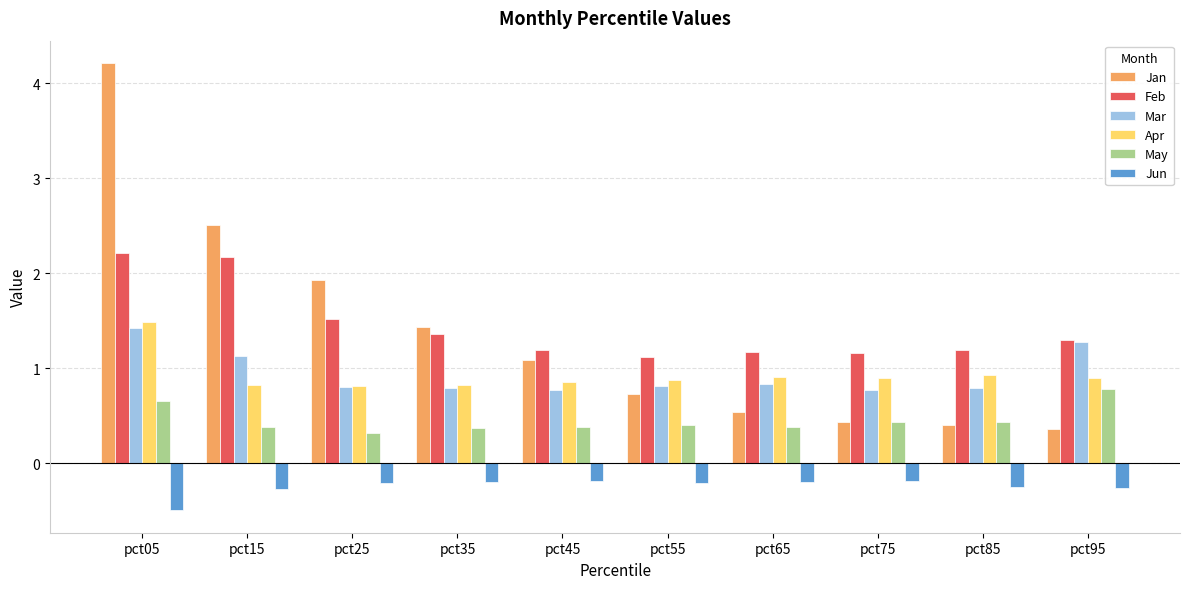

What is the average value of the Apr series?

0.9